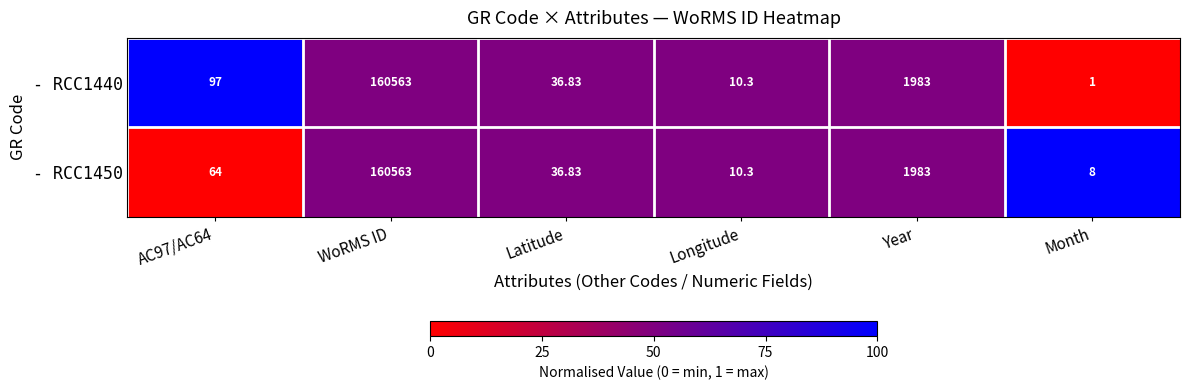

Is the value of - RCC1440 at WoRMS ID greater than the value of - RCC1450 at Longitude?

Yes